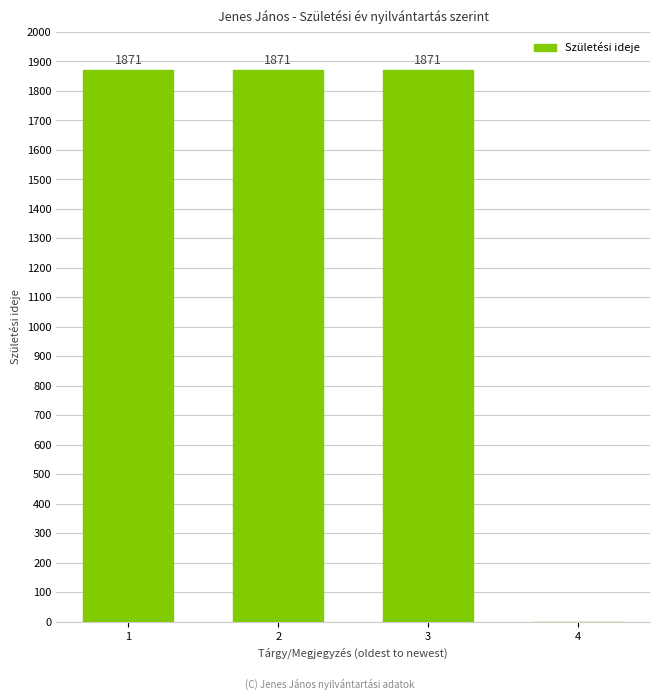

Reading right to left, list all the values displayed in this chart.

0	1871	1871	1871